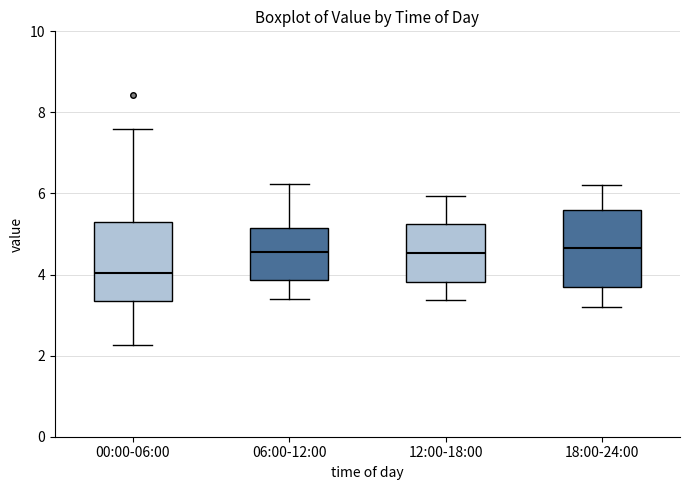

Reading left to right, read every box against the y-axis: the position of its median line, the range the box covers, and the ends of its whiskers. The values are not printed on the chart, so give them approximately, as read against the axis.

00:00-06:00: median 4.0, box 3.4 to 5.4, whiskers 2.2 to 7.6
06:00-12:00: median 4.6, box 3.8 to 5.2, whiskers 3.4 to 6.2
12:00-18:00: median 4.6, box 3.8 to 5.2, whiskers 3.4 to 6.0
18:00-24:00: median 4.6, box 3.8 to 5.6, whiskers 3.2 to 6.2